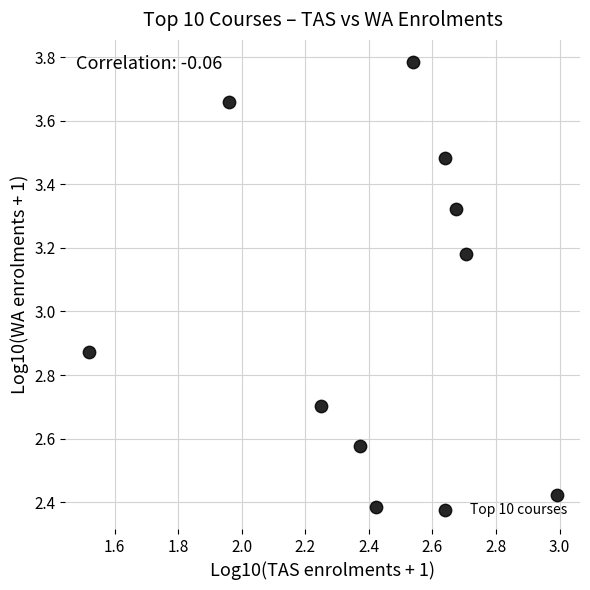

What is the range of Y values (max minus min)?

1.4